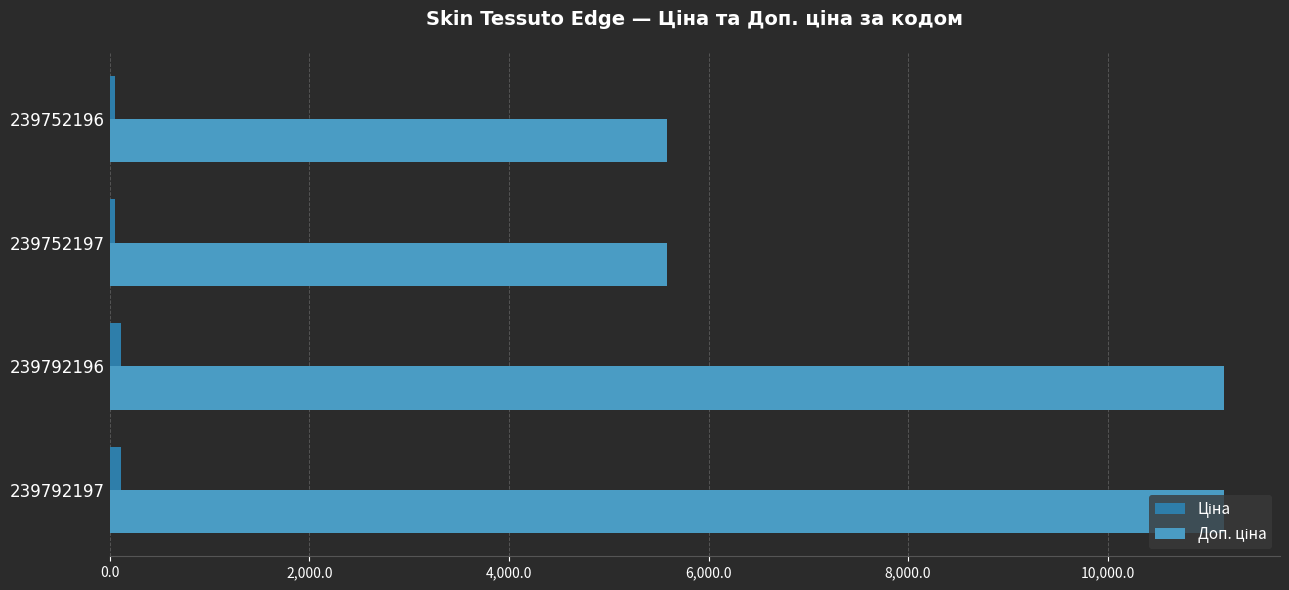

How many distinct data groups are displayed?

2